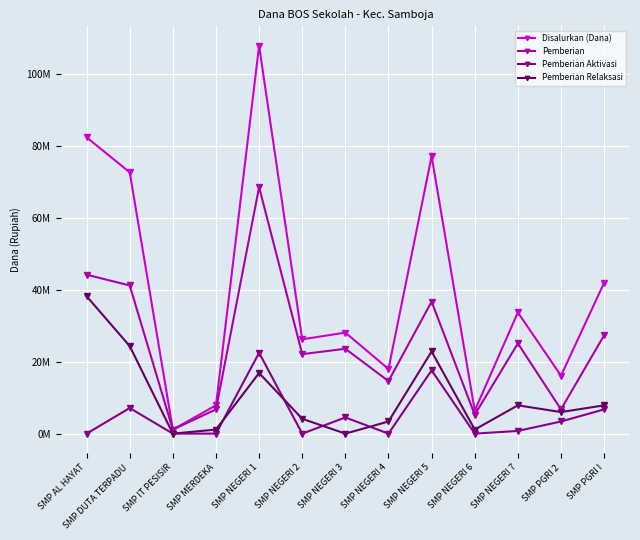

Is it true that Pemberian Aktivasi equals 3375000 at SMP PGRI 2?

True